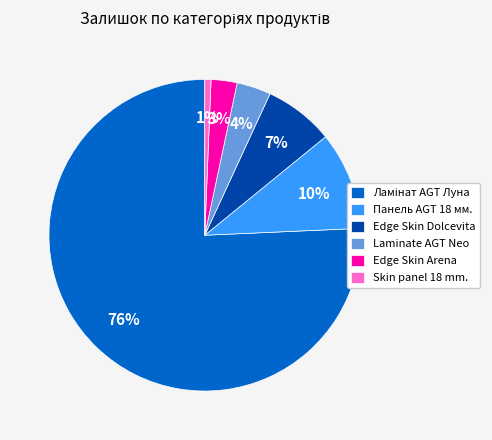

True or false: Панель AGT 18 мм. accounts for 10% of the total.

True